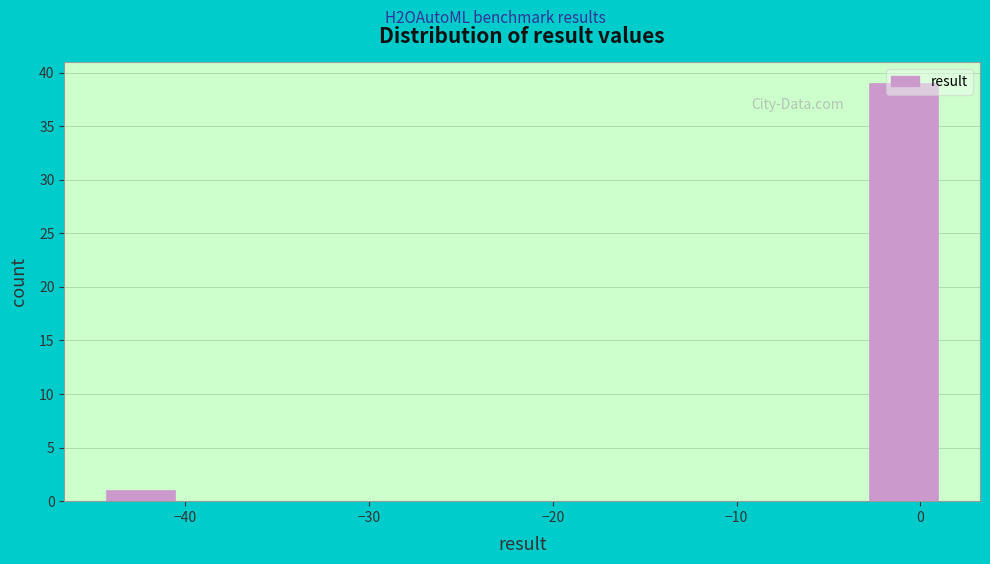

Read against the x-axis, roughly where is the centre of the tallest bar?

-1